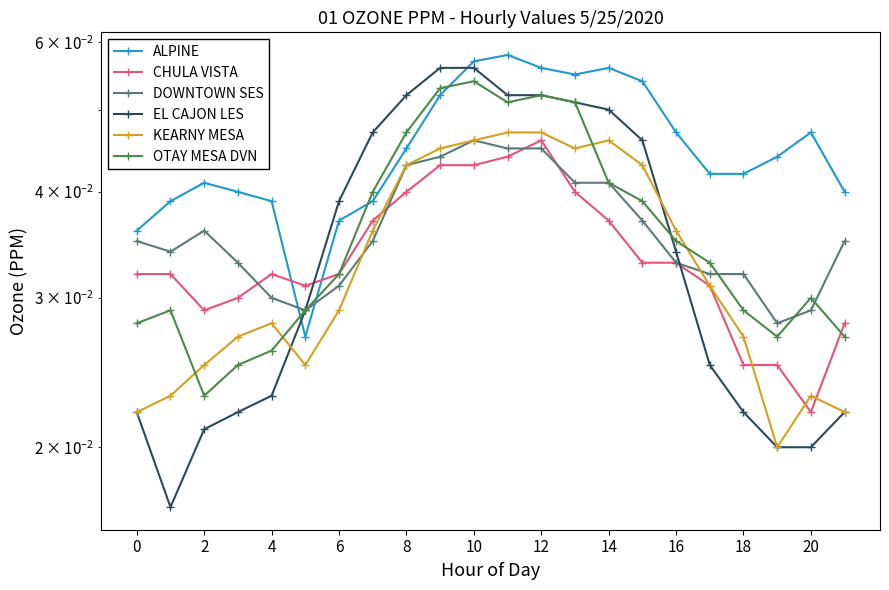

How many intersections are there between CHULA VISTA and DOWNTOWN SES?

4